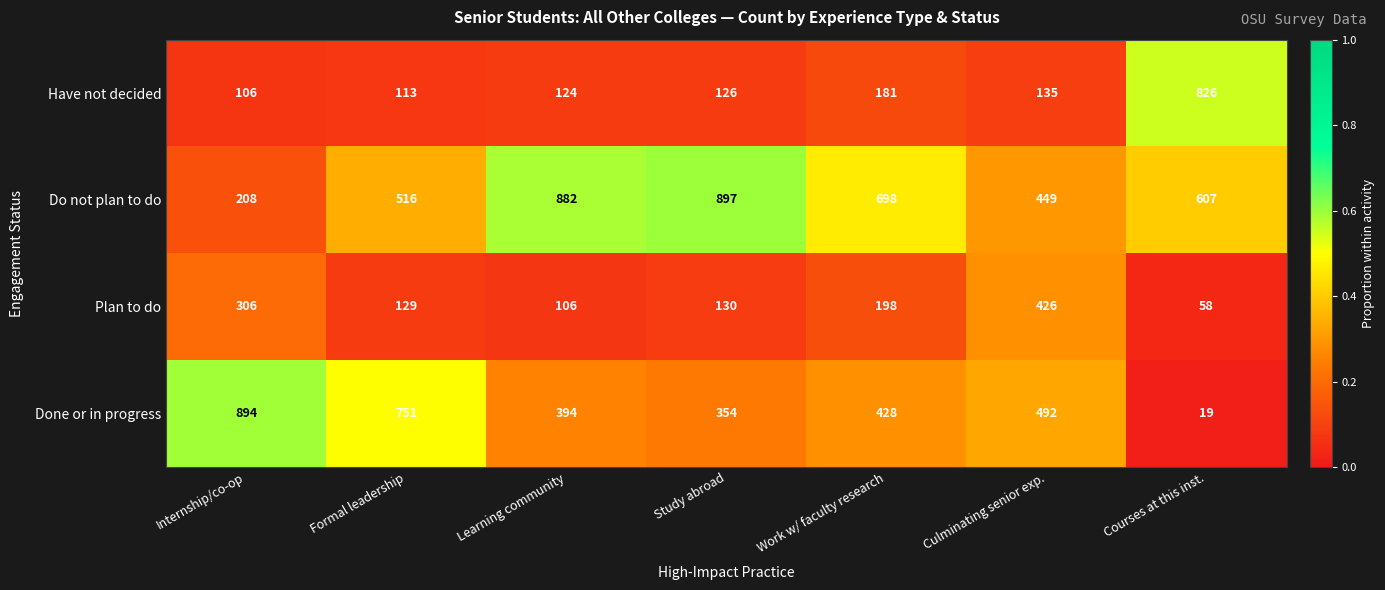

Which series has the largest total across all categories?

Do not plan to do